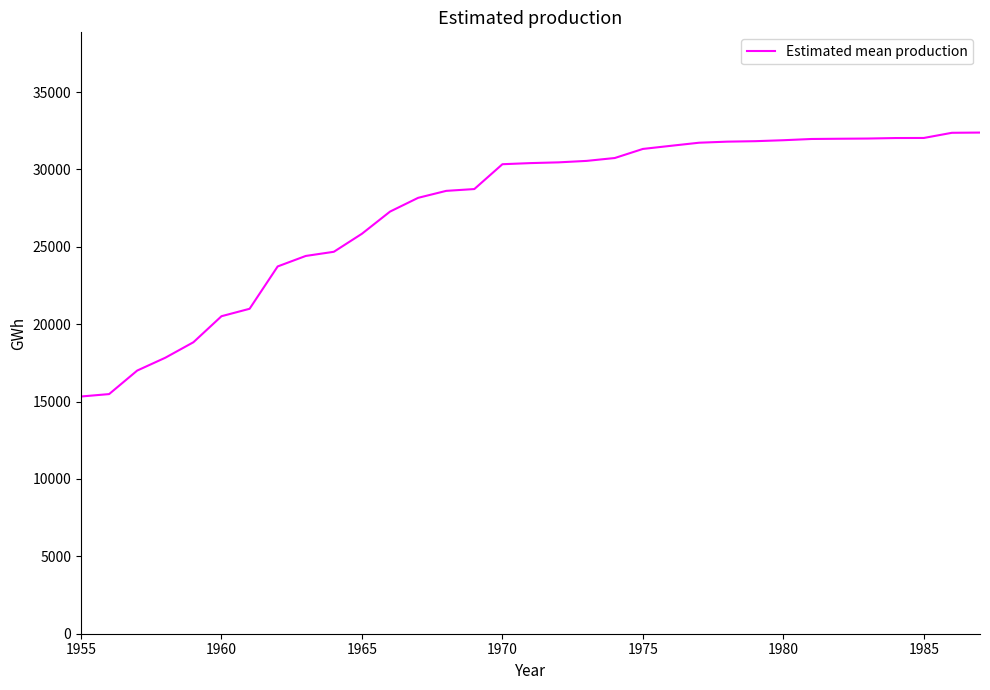

What is the greatest value displayed?

32382